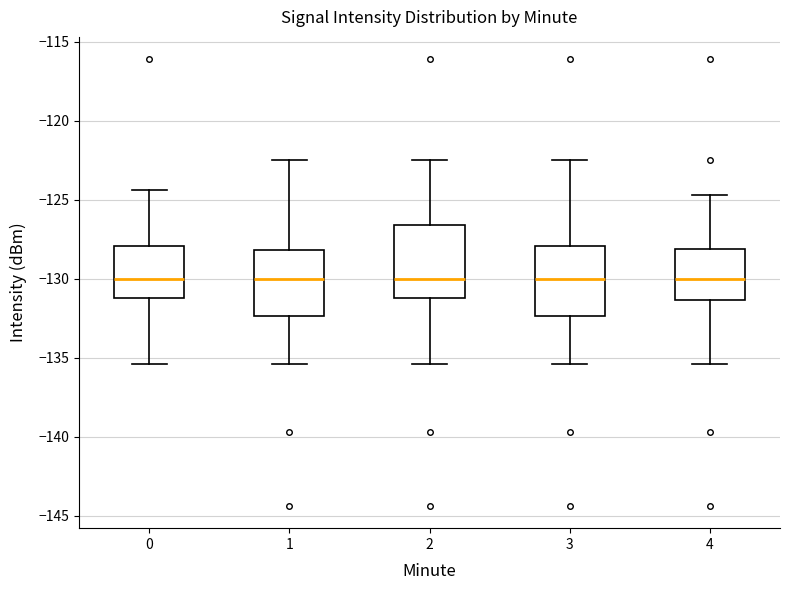

Reading left to right, transcribe this box plot: for each box, give where its median line is, the range the box spans, and where its two whiskers end, as read against the y-axis. The values are not printed on the chart, so give them approximately, as read against the axis.

0: median -130.0, box -131.0 to -128.0, whiskers -135.5 to -124.5
1: median -130.0, box -132.5 to -128.0, whiskers -135.5 to -122.5
2: median -130.0, box -131.0 to -126.5, whiskers -135.5 to -122.5
3: median -130.0, box -132.5 to -128.0, whiskers -135.5 to -122.5
4: median -130.0, box -131.5 to -128.0, whiskers -135.5 to -124.5